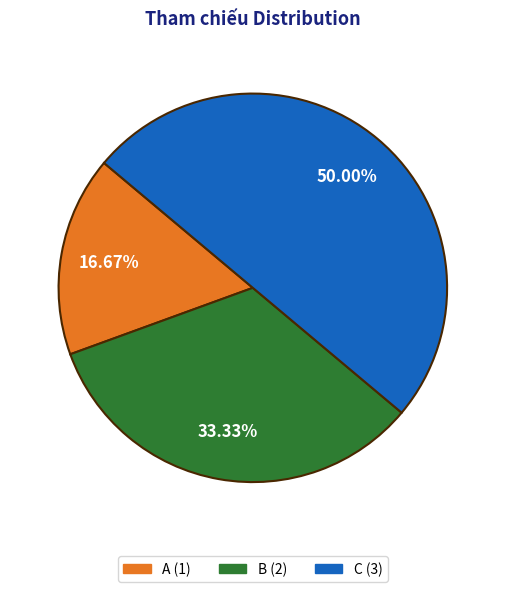

What percentage is the A slice, to the nearest percent?

17%